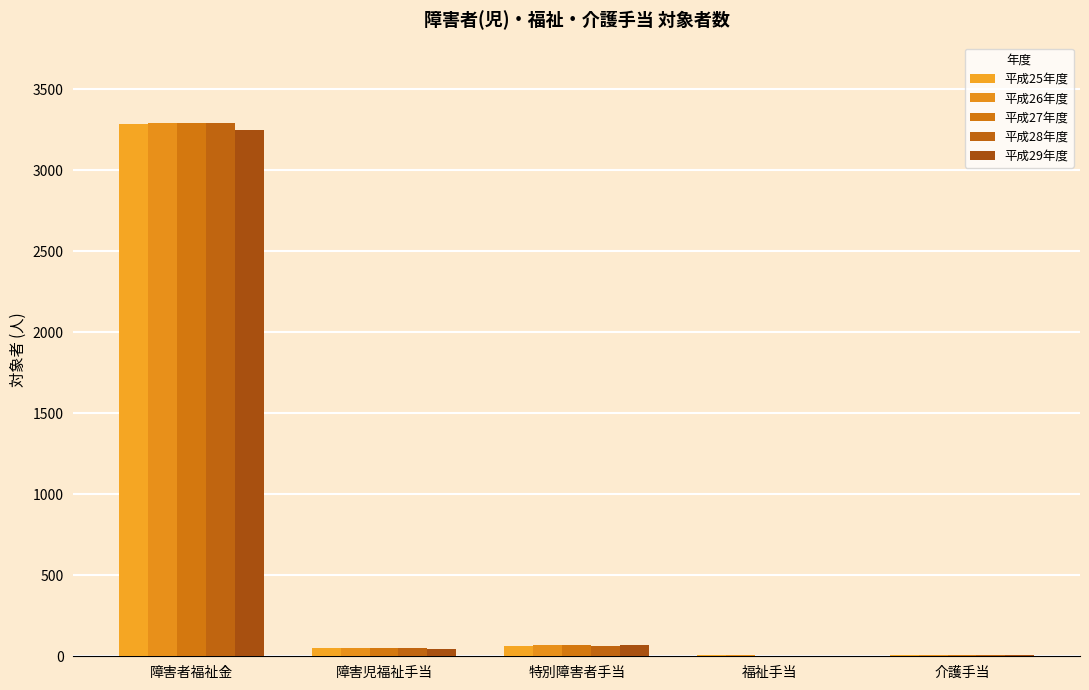

Which category has the highest value across all series?

障害者福祉金